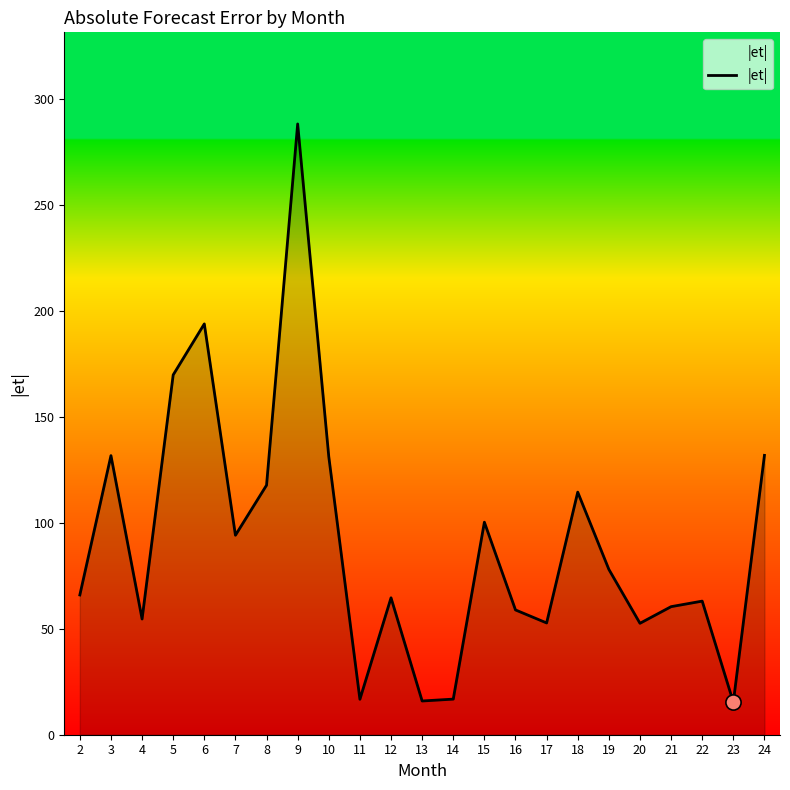

What is the change in value from 12 to 14?

-47.8